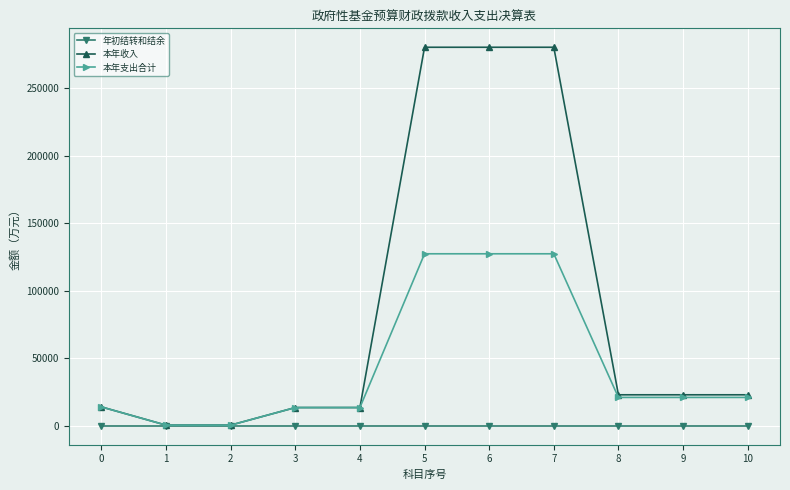

Which series has the largest total across all categories?

本年收入